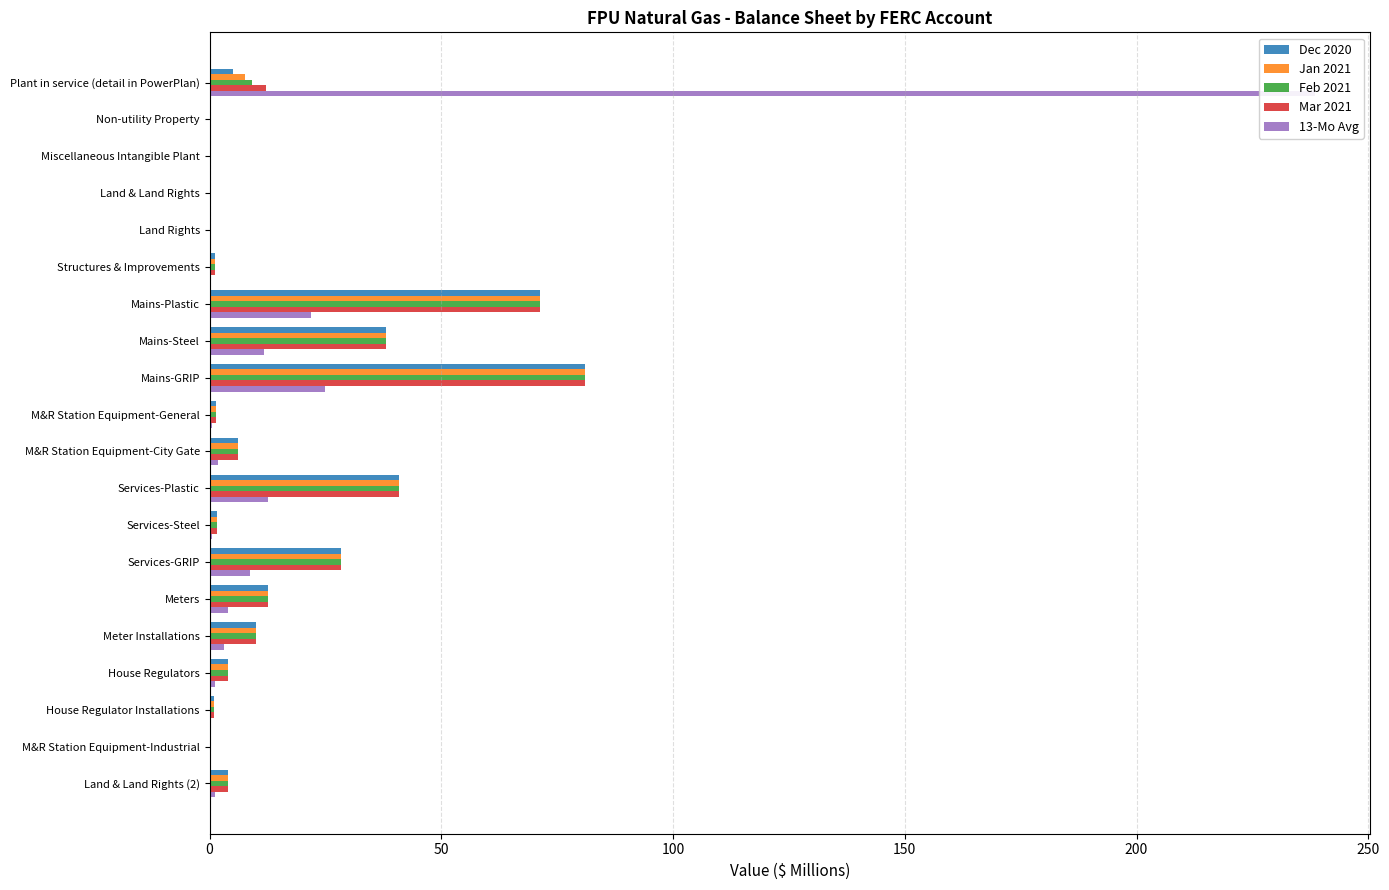

How many values in the Dec 2020 series are below 4?

10